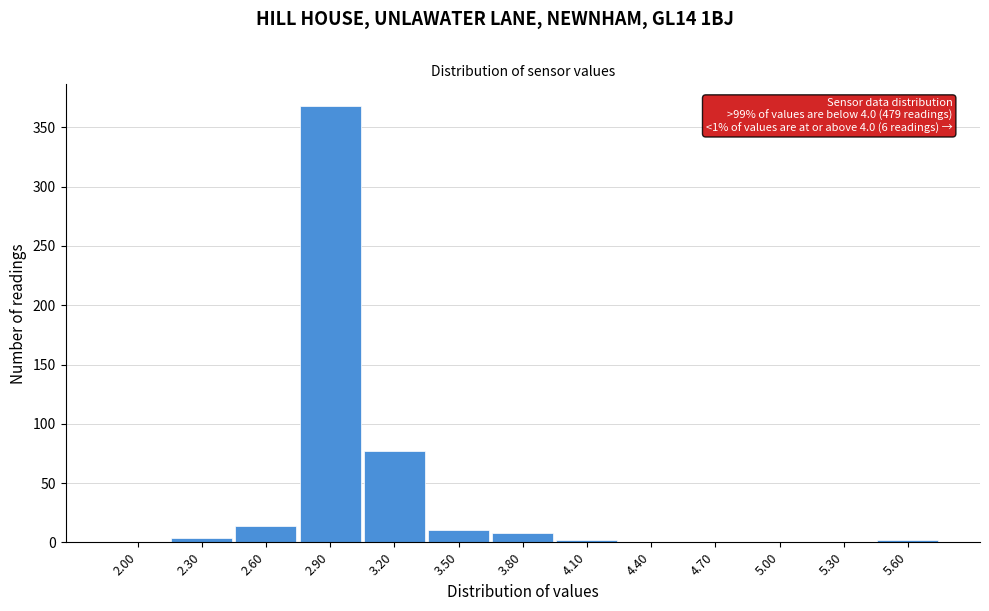

Reading left to right, transcribe all the data shown in this chart.

2.00=0	2.30=4	2.60=14	2.90=368	3.20=77	3.50=10	3.80=8	4.10=2	4.40=0	4.70=0	5.00=0	5.30=0	5.60=2